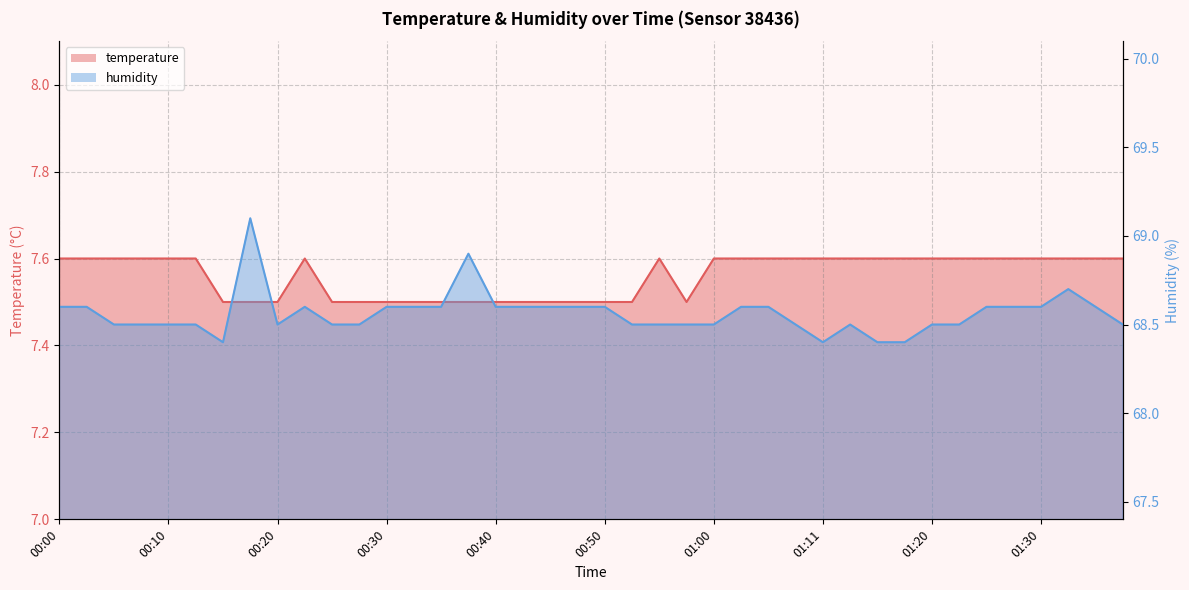

List the series in order of their peak value, lowest first.

temperature, humidity